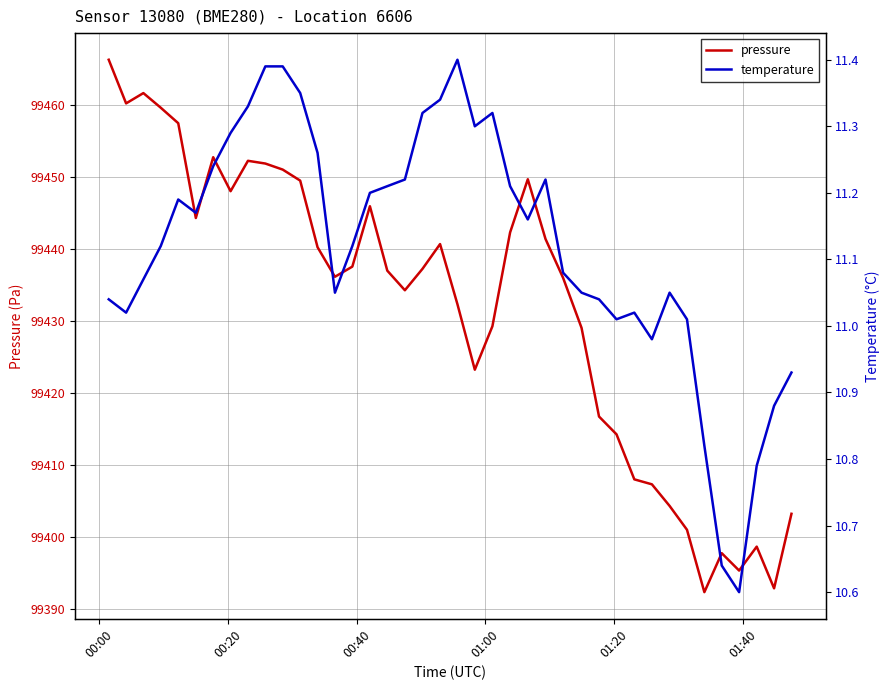

How many categories are shown in the chart?

40